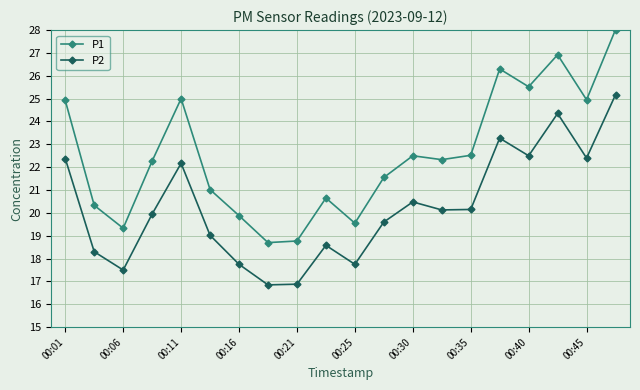

List the series in order of their overall mean, lowest first.

P2, P1